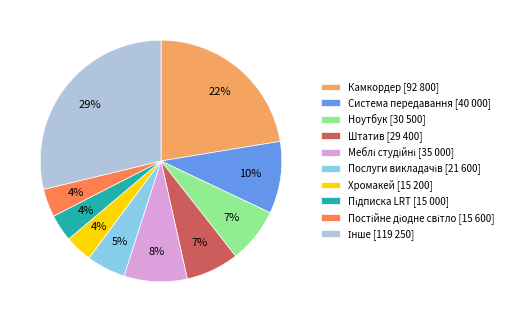

What percentage is the Камкордер [92 800] slice, to the nearest percent?

22%